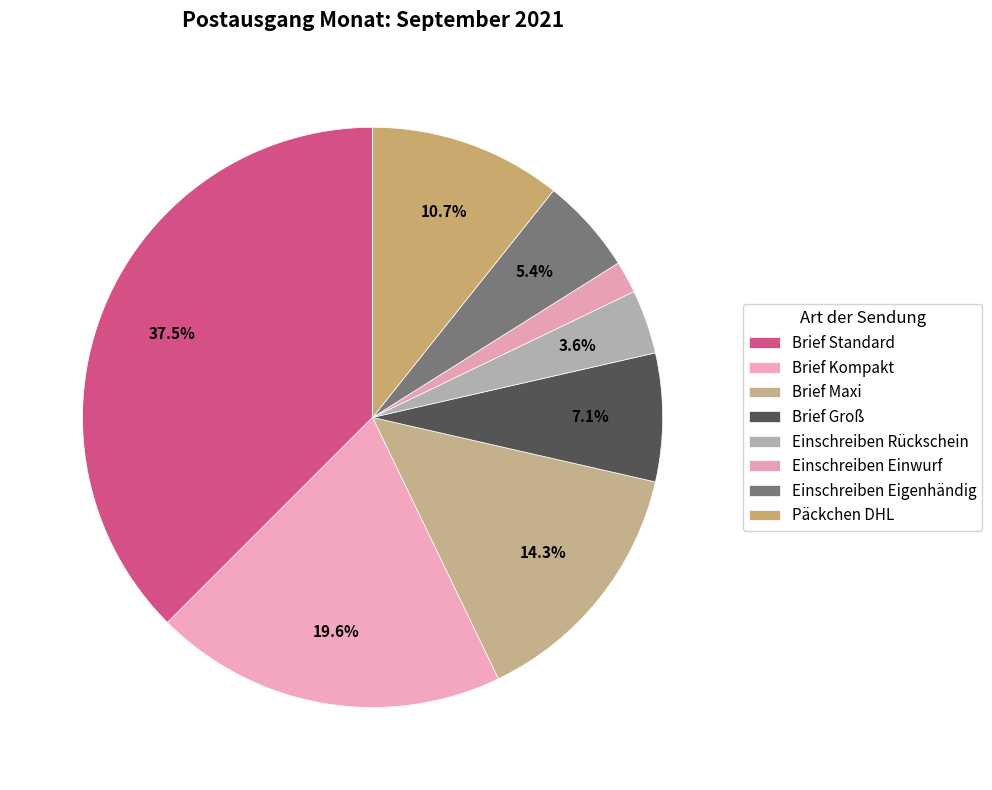

Combined, what portion of the pie is Brief Maxi and Brief Kompakt?

33.9%